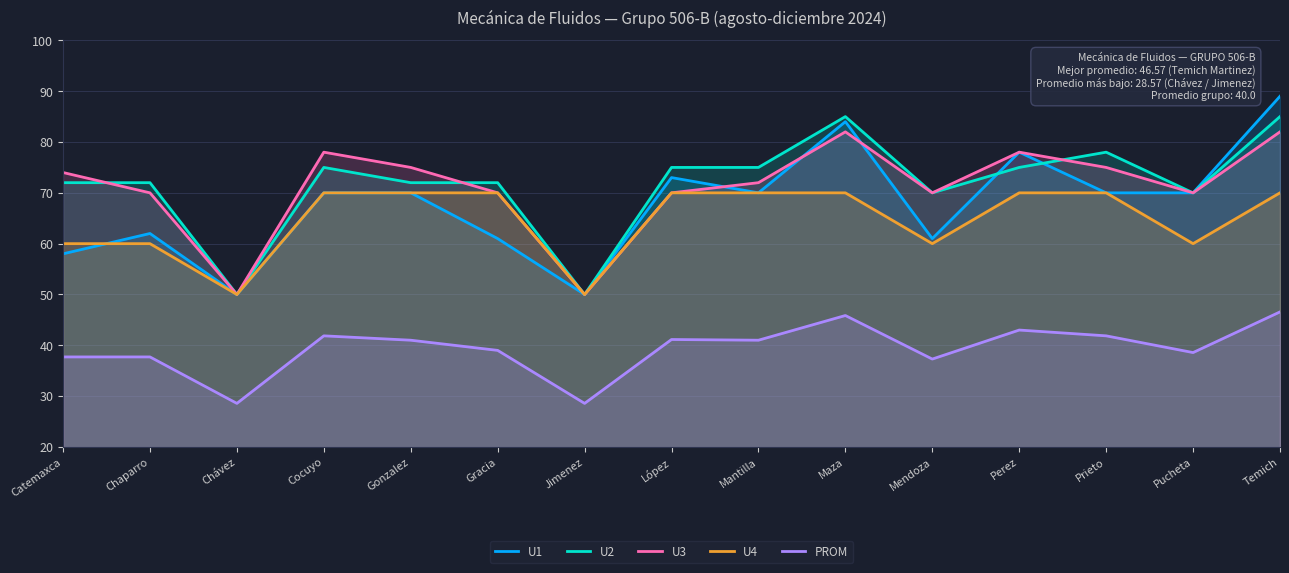

What is the difference between the maximum and second lowest values in the U4 series?

20.0